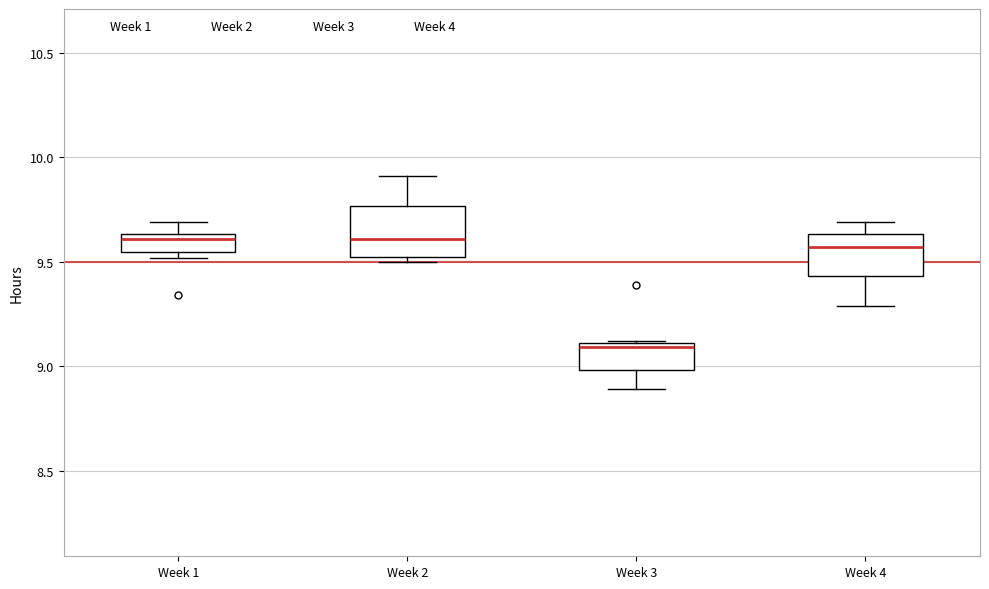

Reading left to right, read every box against the y-axis: the position of its median line, the range the box covers, and the ends of its whiskers. The values are not printed on the chart, so give them approximately, as read against the axis.

Week 1: median 9.60, box 9.55 to 9.65, whiskers 9.50 to 9.70
Week 2: median 9.60, box 9.55 to 9.75, whiskers 9.50 to 9.90
Week 3: median 9.10 (just below the box's upper edge), box 9.00 to 9.10, whiskers 8.90 to 9.10
Week 4: median 9.55, box 9.45 to 9.65, whiskers 9.30 to 9.70